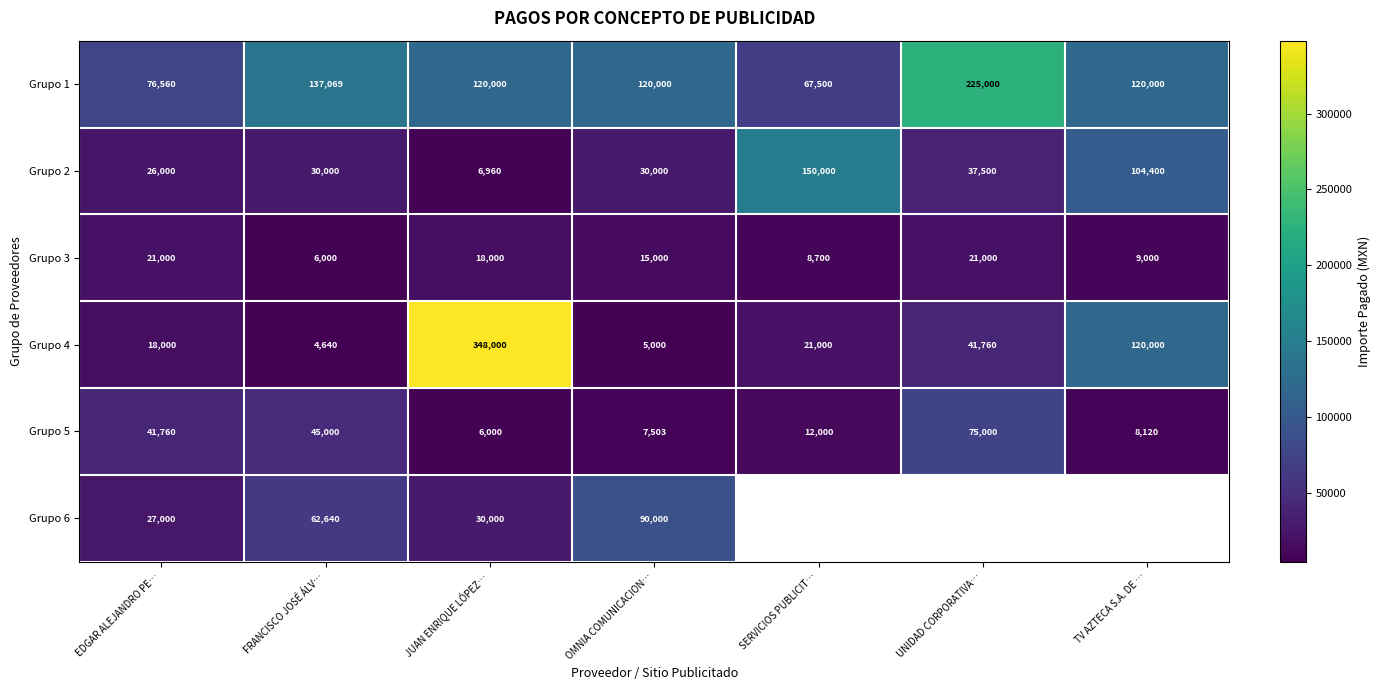

What is the difference between the maximum and minimum values in the Grupo 4 series?

343360